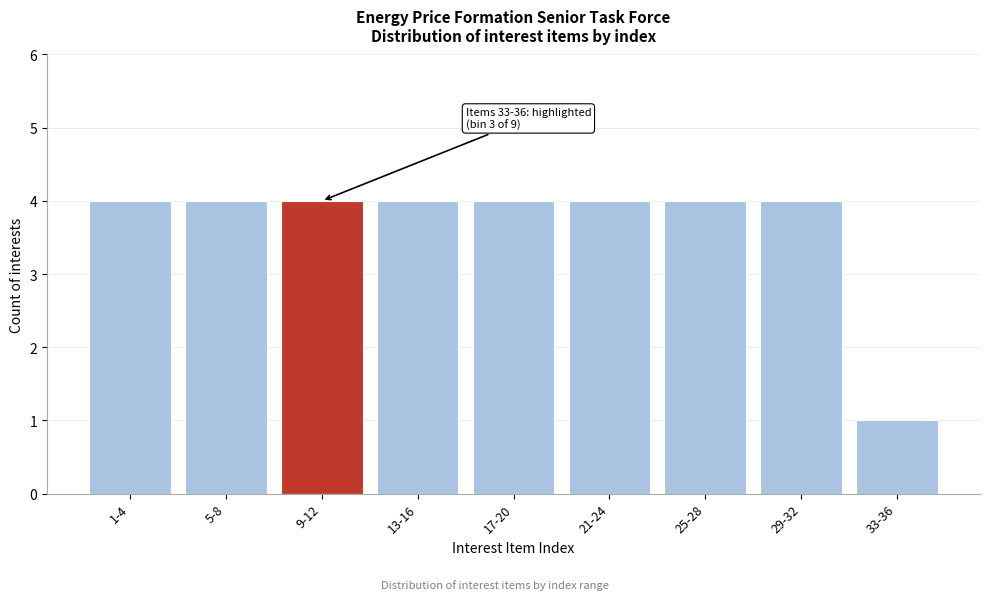

Reading left to right, transcribe all the data shown in this chart.

4	4	4	4	4	4	4	4	1